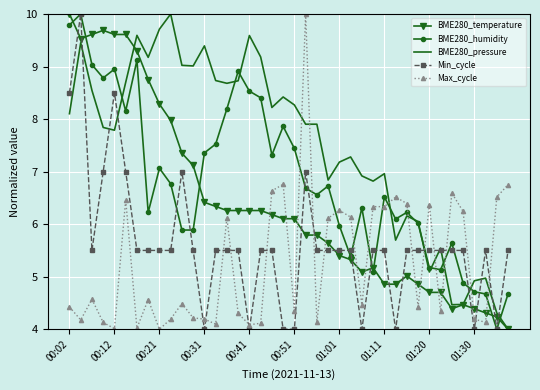

Which series has the largest total across all categories?

BME280_pressure